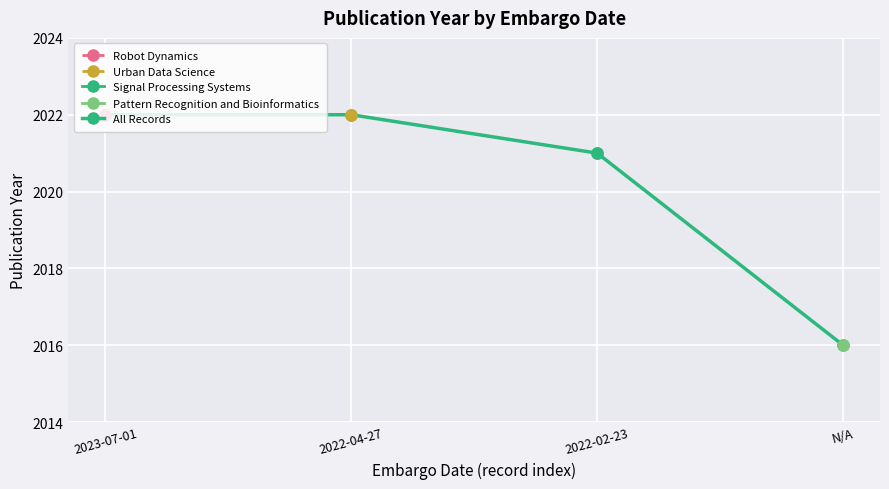

What is the smallest value displayed?

2016